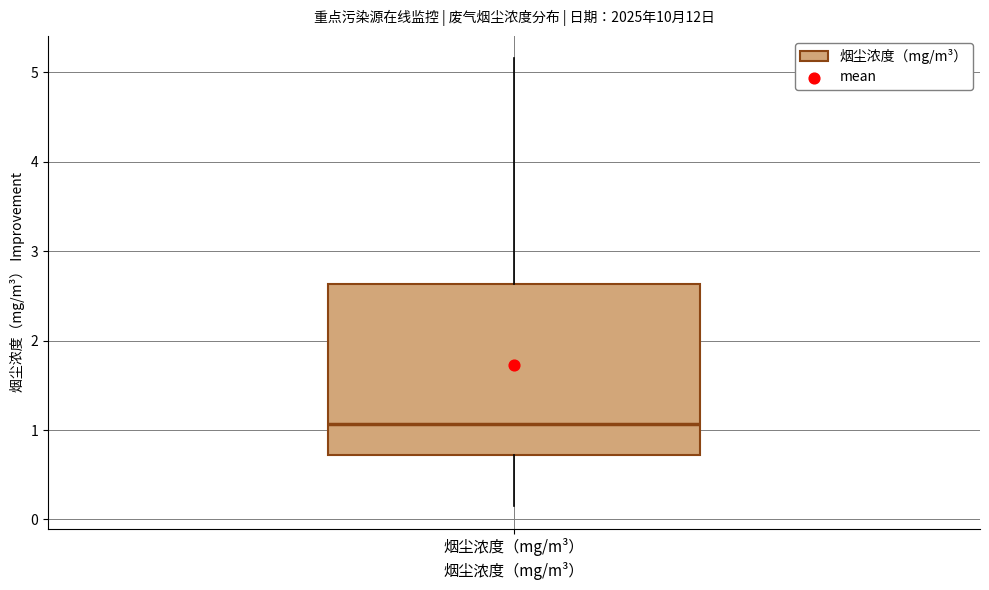

Read this box plot against the y-axis: the position of the median line, the range covered by the box, and the ends of both whiskers. The values are not printed on the chart, so give them approximately, as read against the axis.

median 1.1, box 0.7 to 2.6, whiskers 0.1 to 5.2